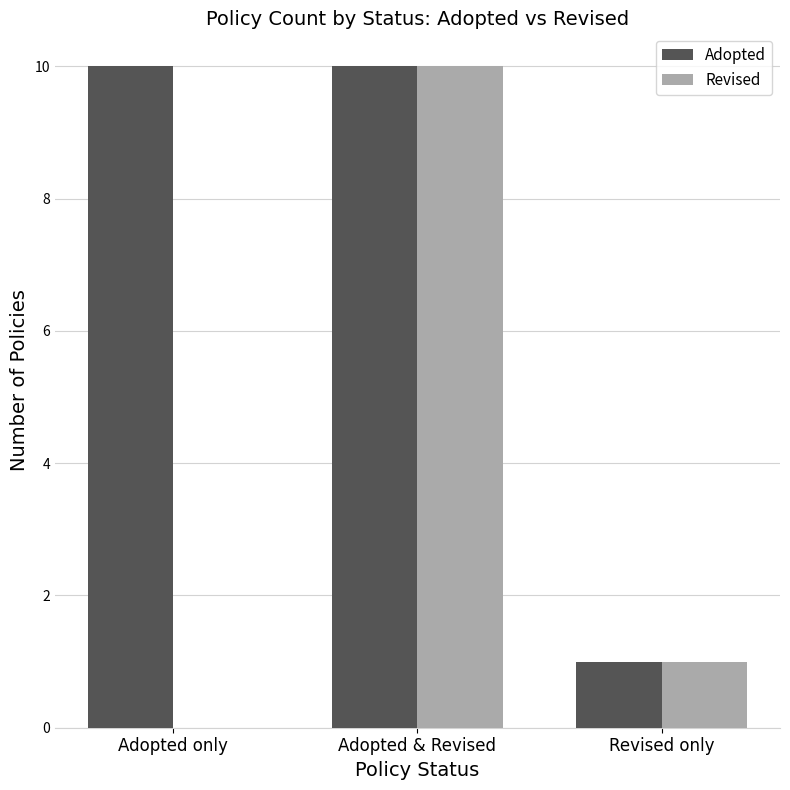

How many distinct data groups are displayed?

2